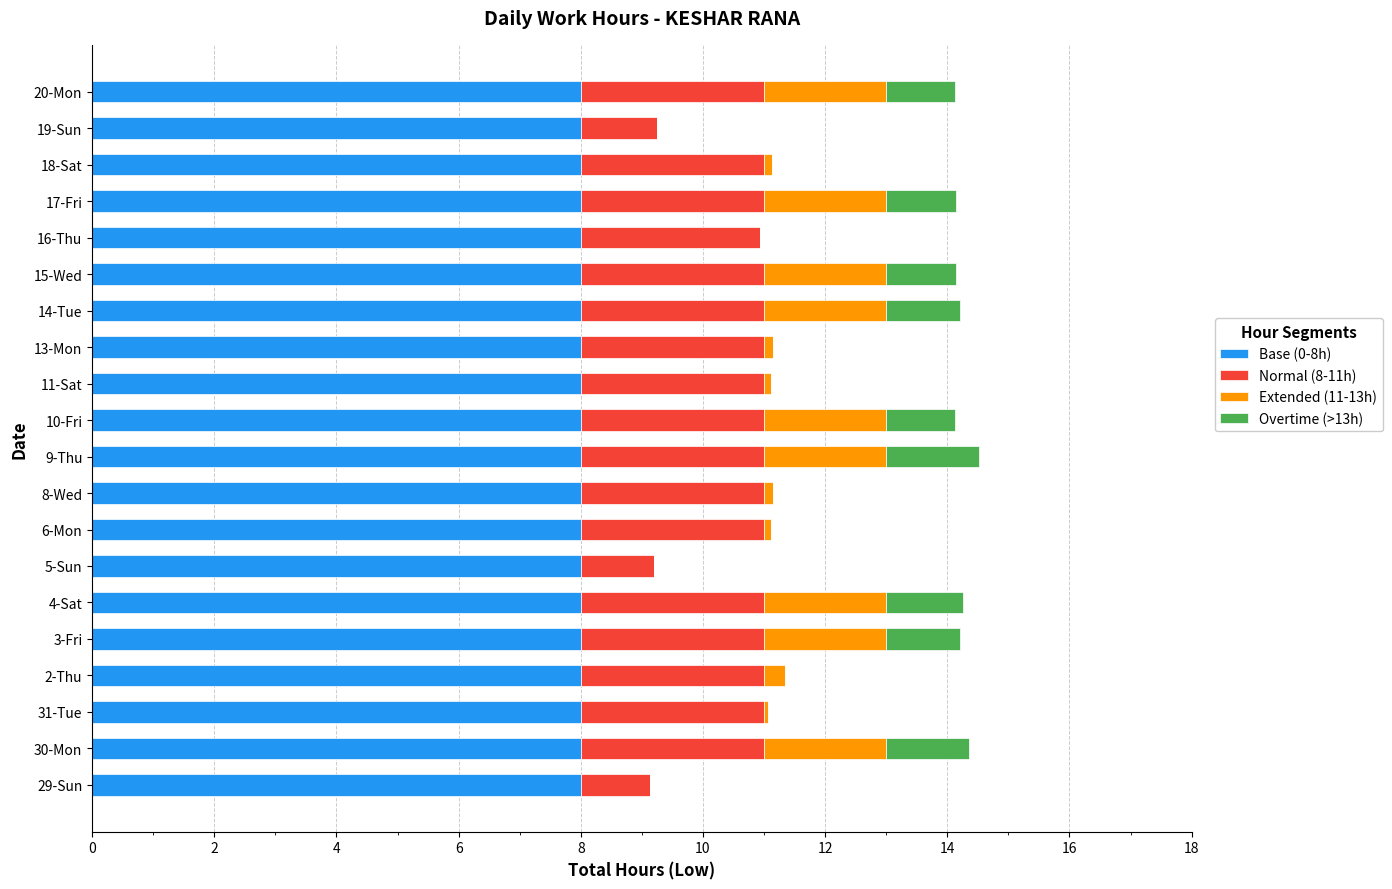

What is the maximum value for Base (0-8h)?

8.0